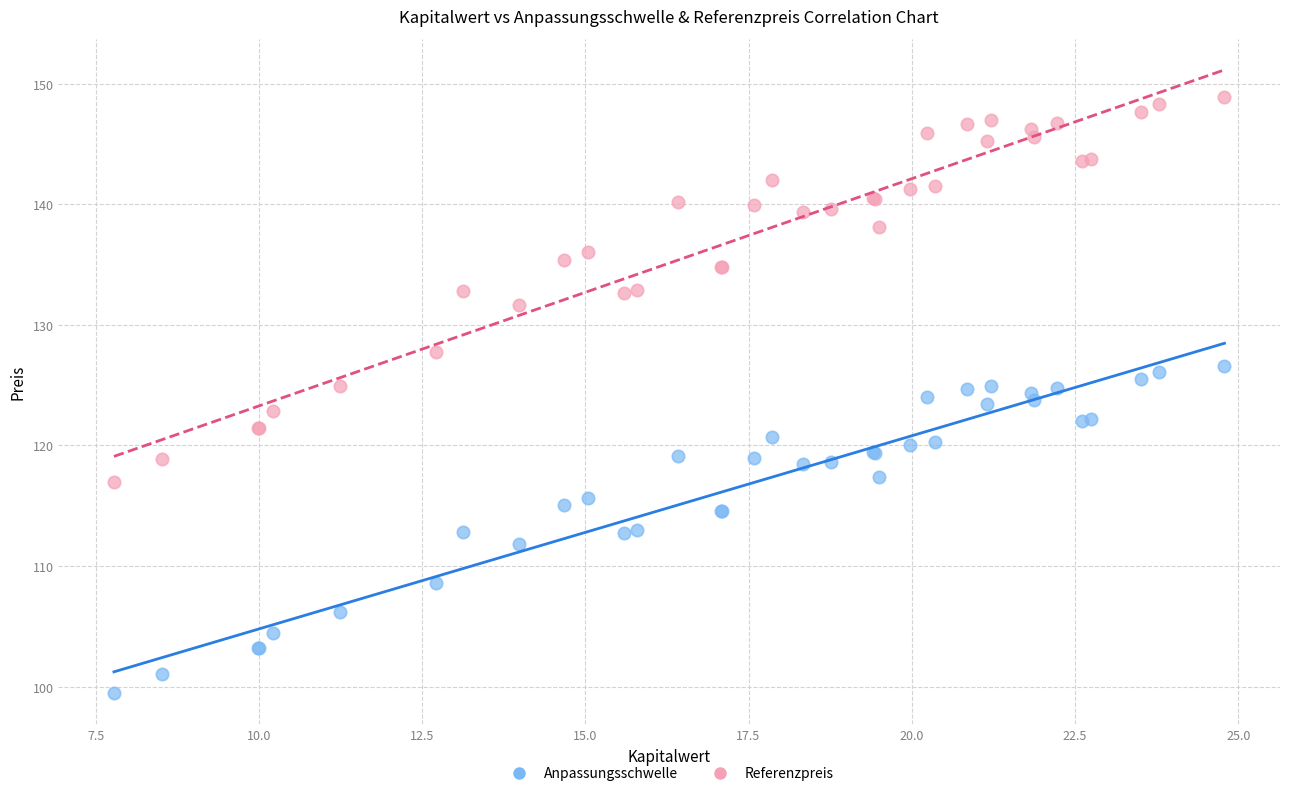

Which series contains the lowest Y value?

Anpassungsschwelle